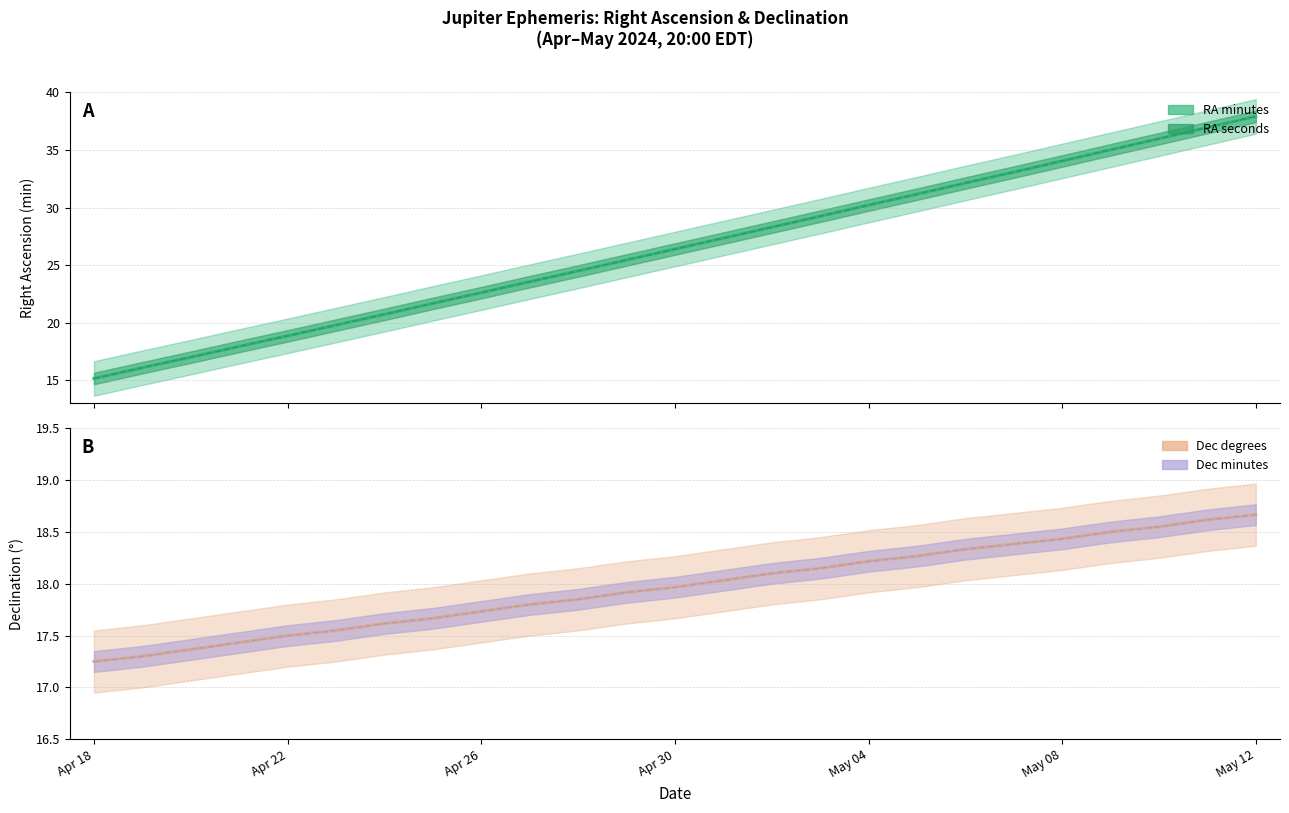

What is the difference between the second highest and second lowest values in the RA (sec) series?

20.9